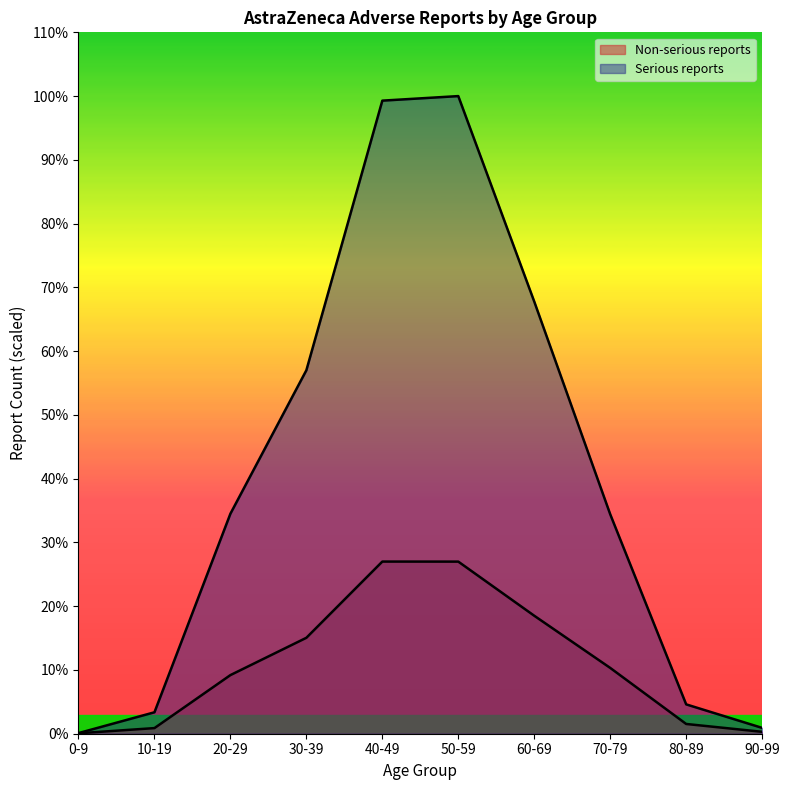

How many lines are shown in the chart?

2